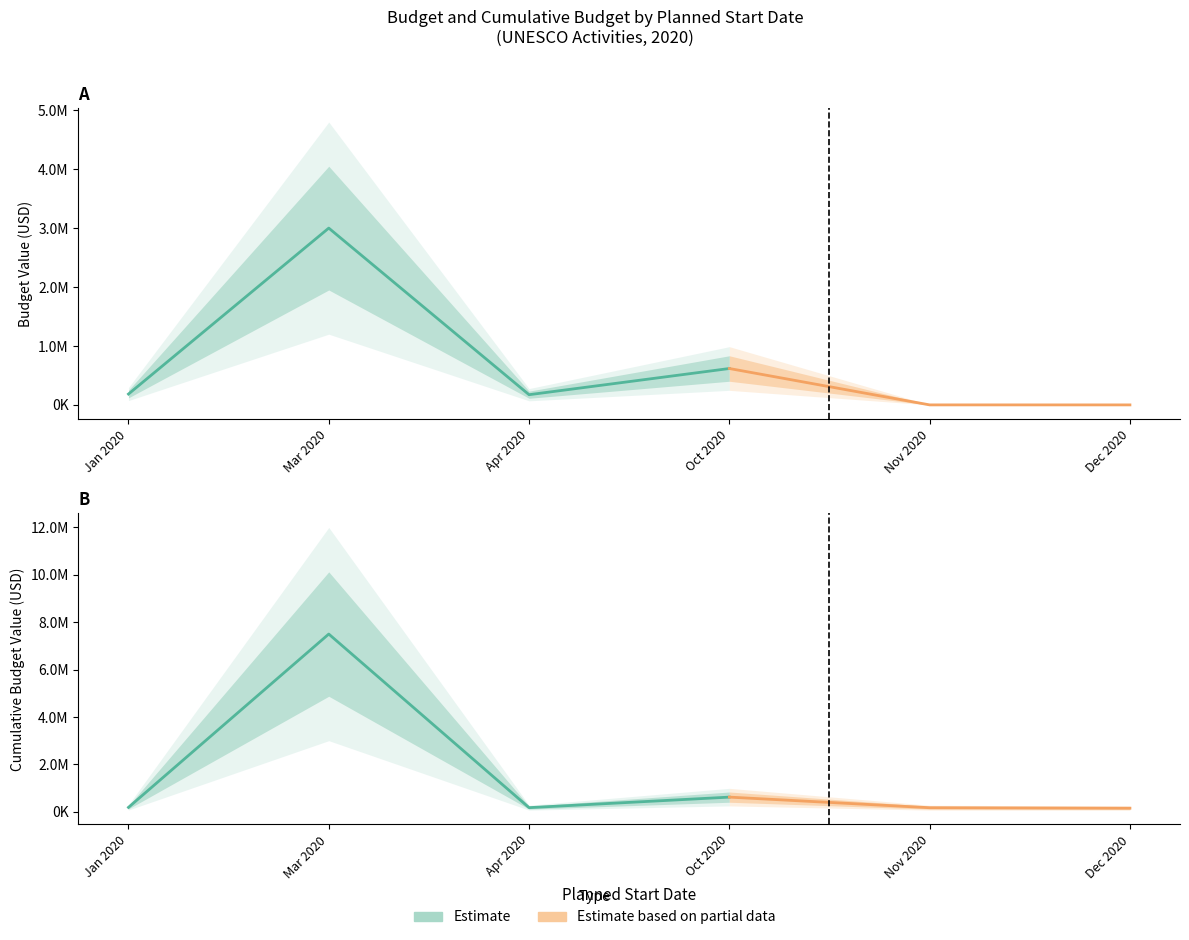

What is the minimum value shown in the chart?

1